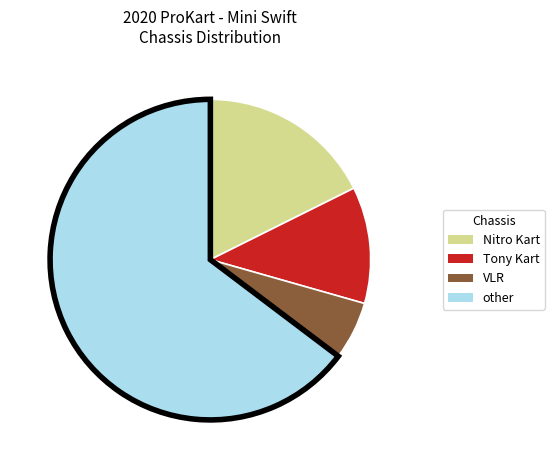

Is there any slice that represents more than half of the pie?

Yes